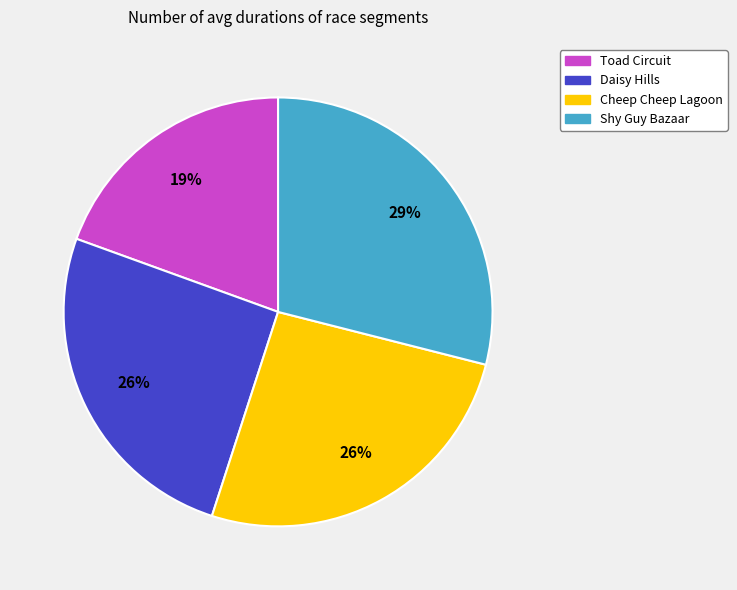

What is the smallest slice in the pie chart?

Toad Circuit